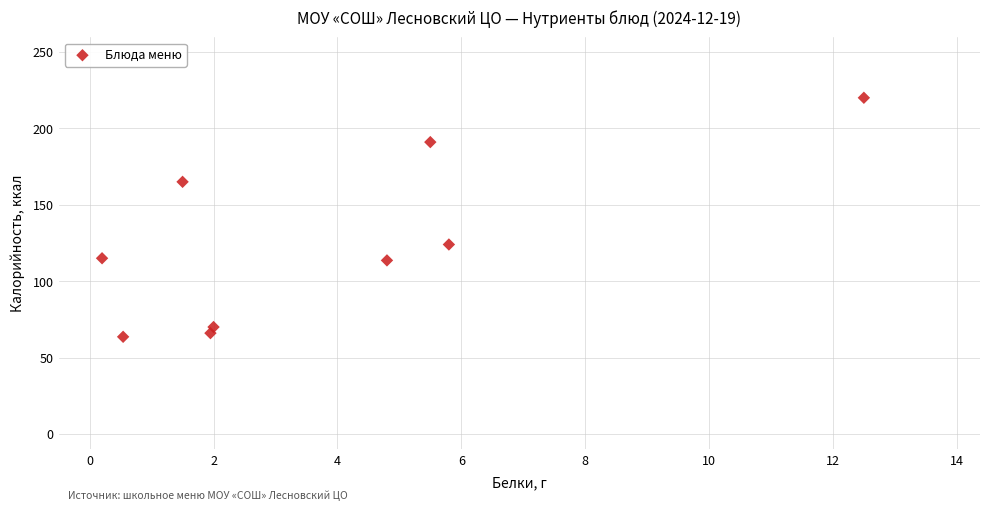

What is the range of Y values (max minus min)?

156.4